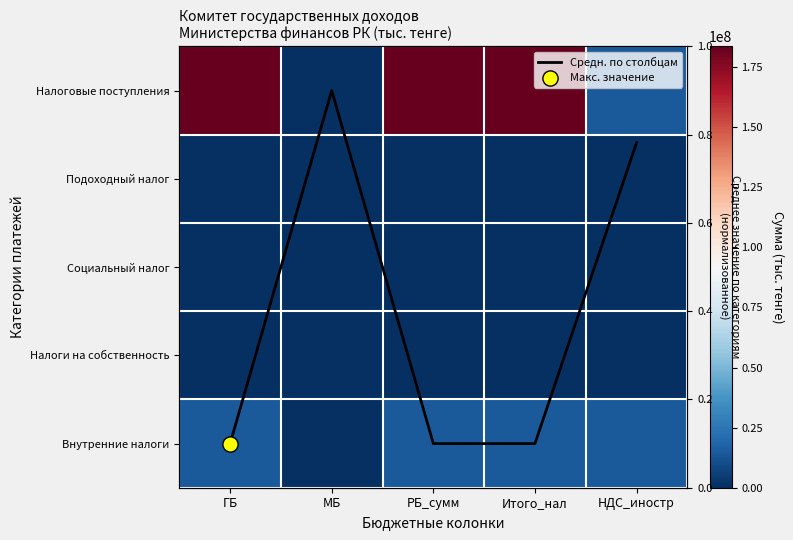

Rank the series at НДС_иностр from lowest to highest value.

Подоходный налог, Социальный налог, Налоги на собственность, Средн. по столбцам, Налоговые поступления, Внутренние налоги